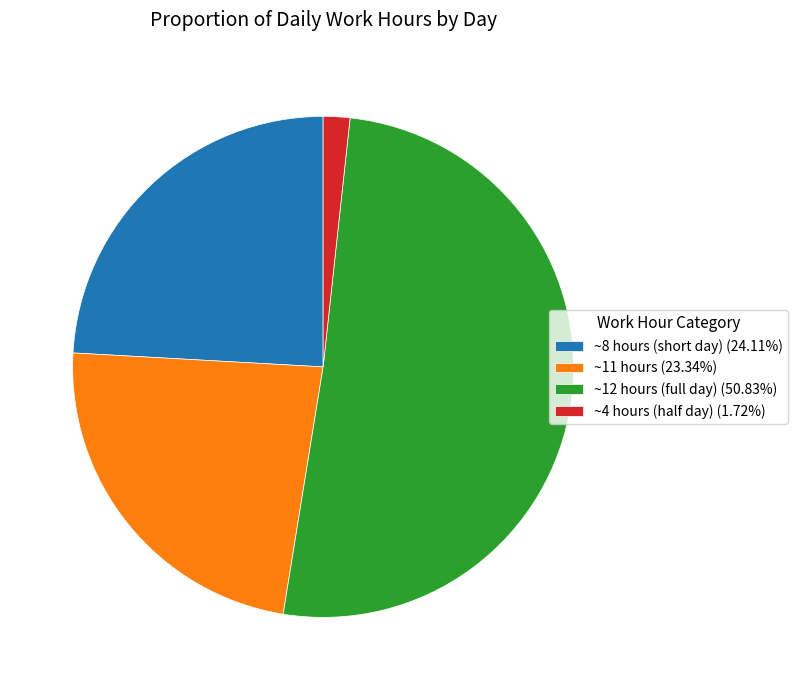

What is the ratio of the value at ~12 hours (full day) (50.83%) to the value at ~8 hours (short day) (24.11%)?

2.1